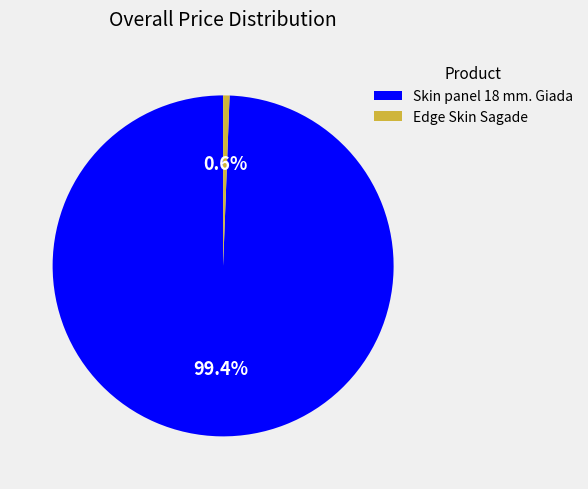

Between Skin panel 18 mm. Giada and Edge Skin Sagade, which is larger?

Skin panel 18 mm. Giada